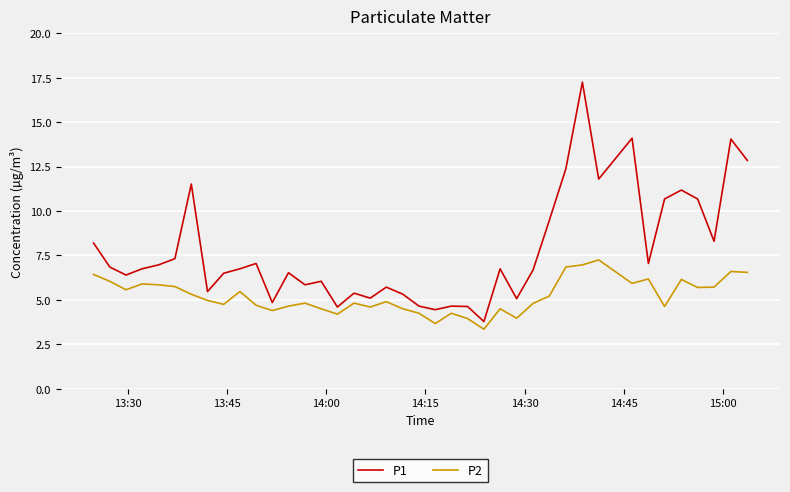

True or false: P1 and P2 intersect in this chart.

False